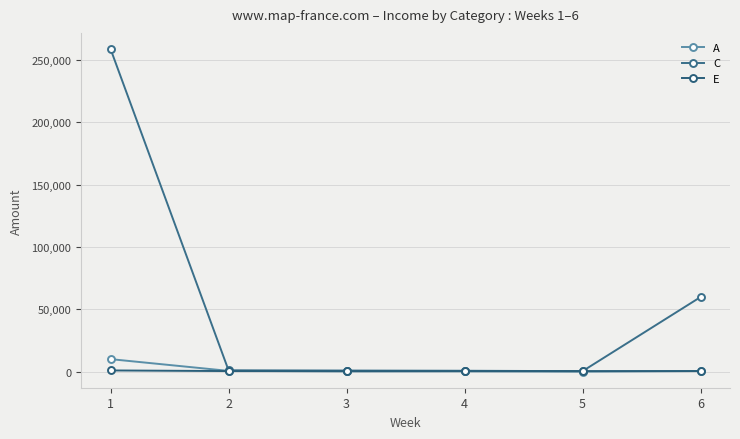

The E series shows 160 at 3. True or false?

False